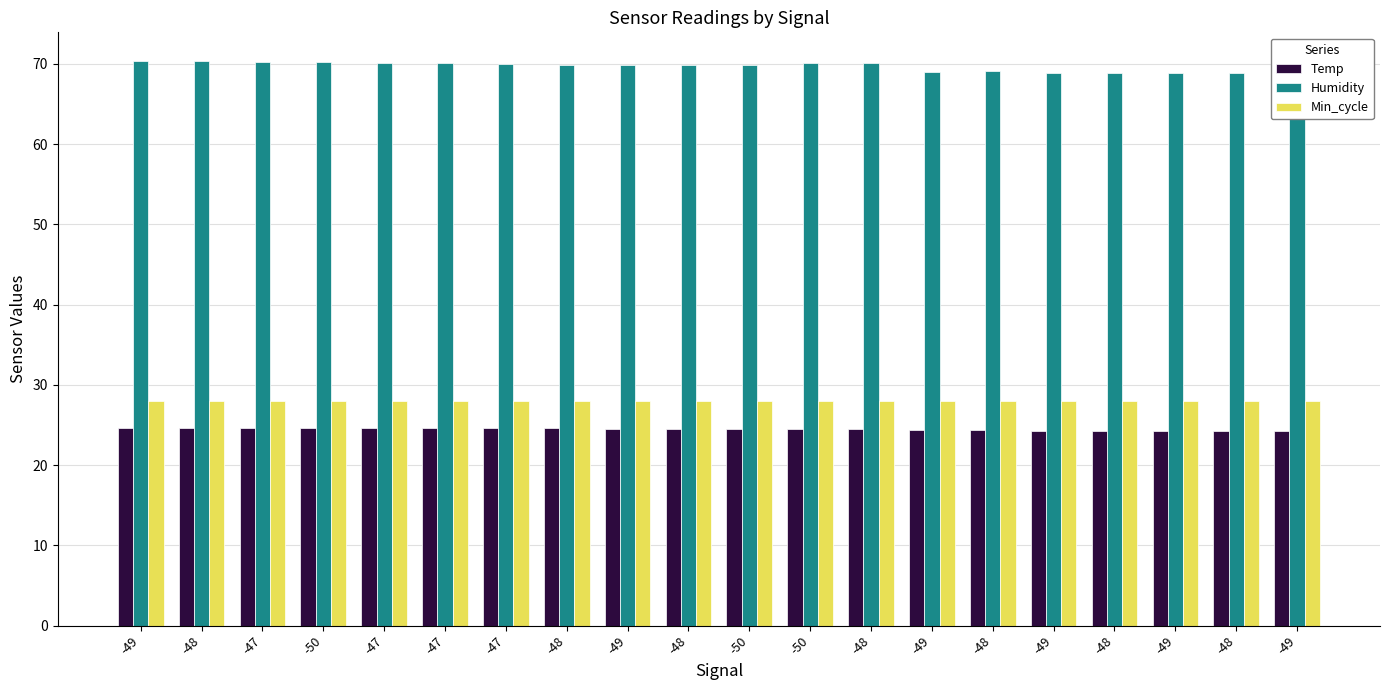

Are the bars grouped side by side (vs. stacked)?

Yes